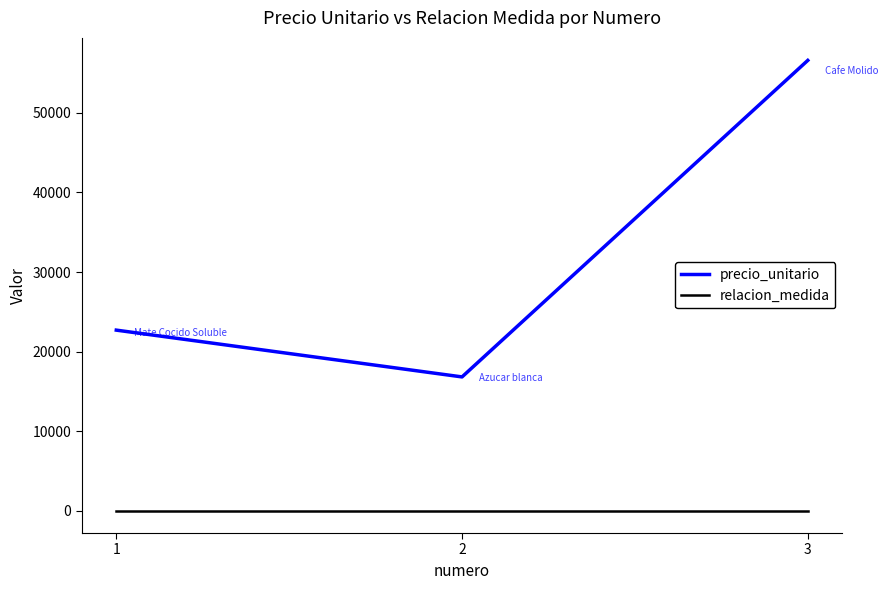

The value of precio_unitario at 3 is 74370. True or false?

False